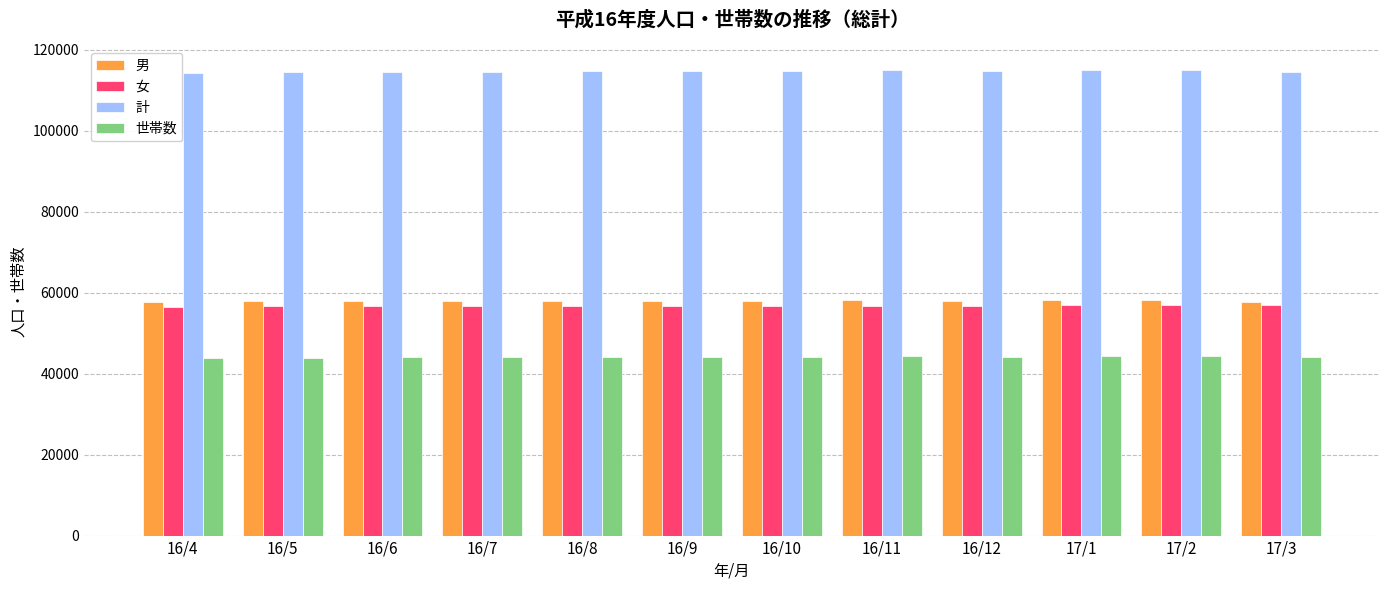

What position from the right is 16/4?

12